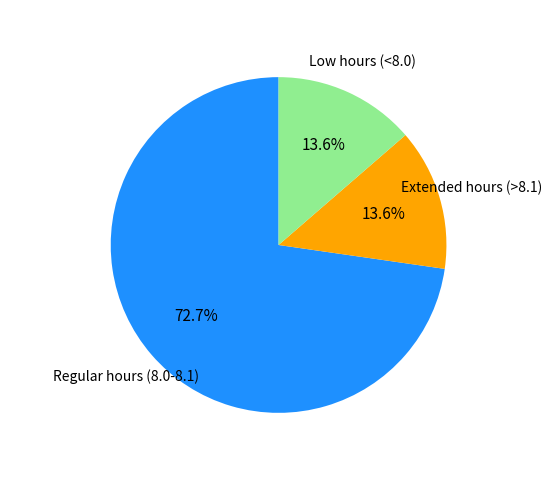

Is there a majority slice in this chart?

Yes